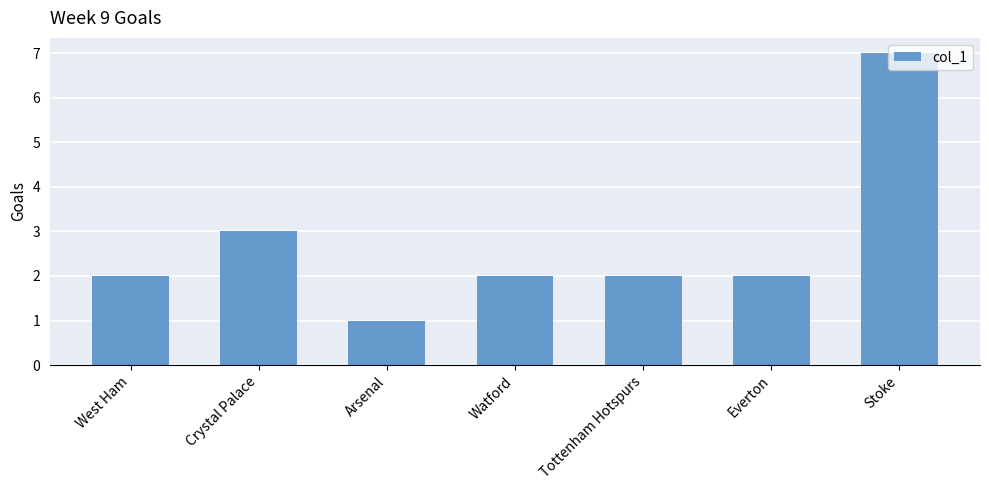

Reading left to right, list all the values displayed in this chart.

2	3	1	2	2	2	7